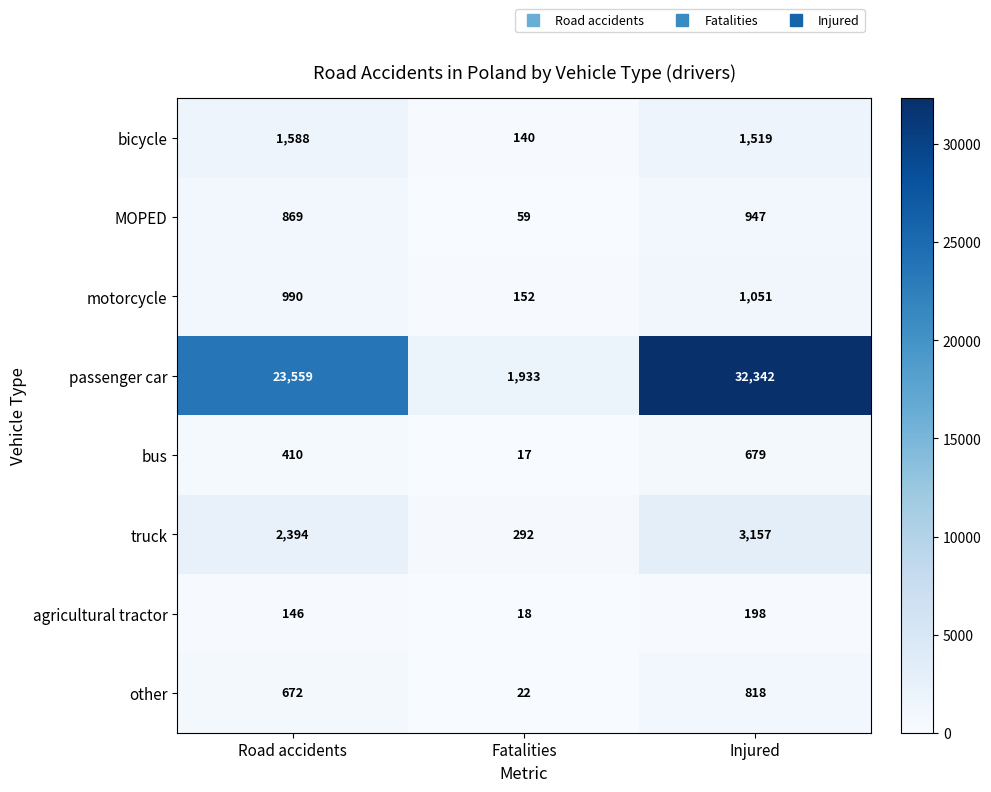

Which series has the widest spread of values?

passenger car